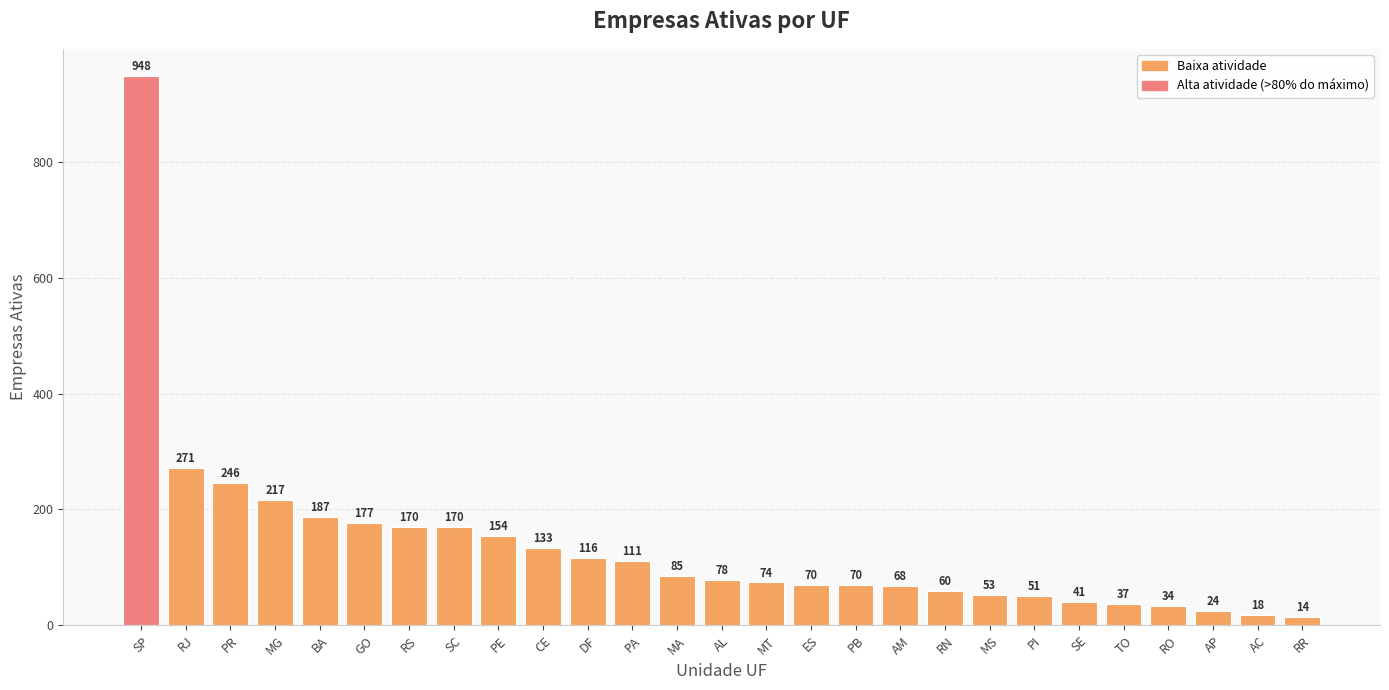

Which category has the highest value across all series?

SP